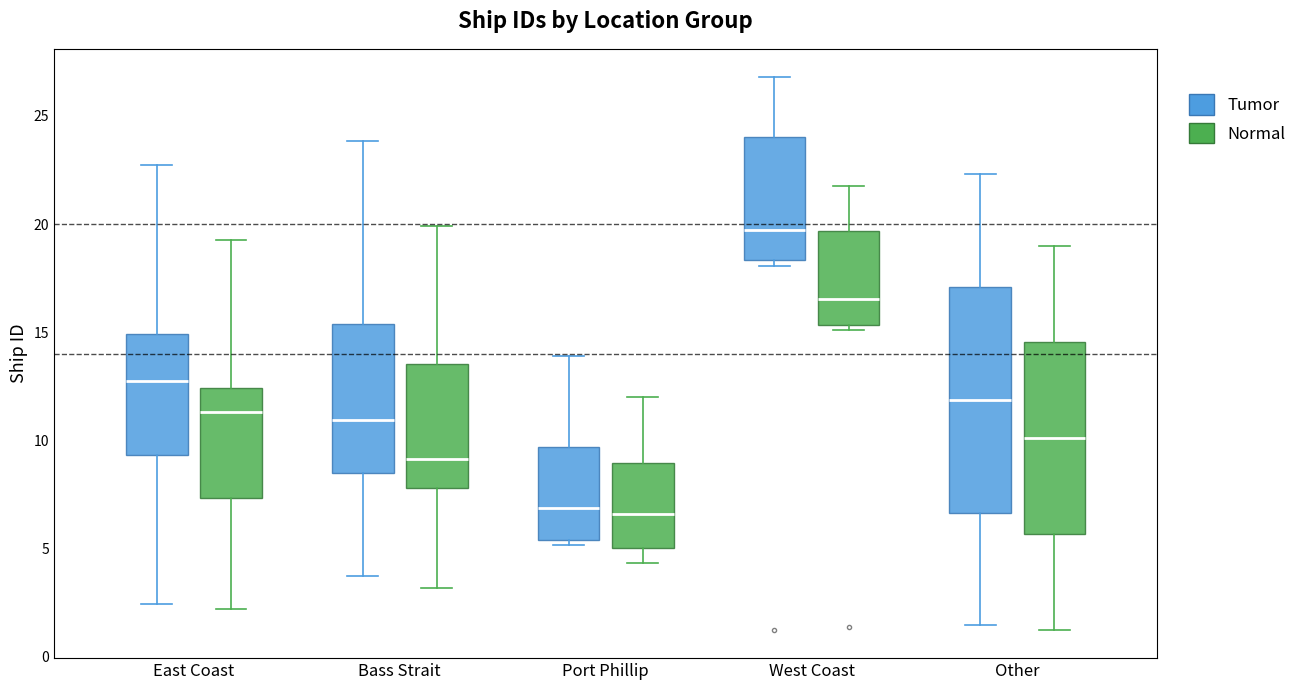

Where does the median line of the box for Other (Tumor) sit on the y-axis? The values are not printed on the chart, so give them approximately, as read against the axis.

12.0